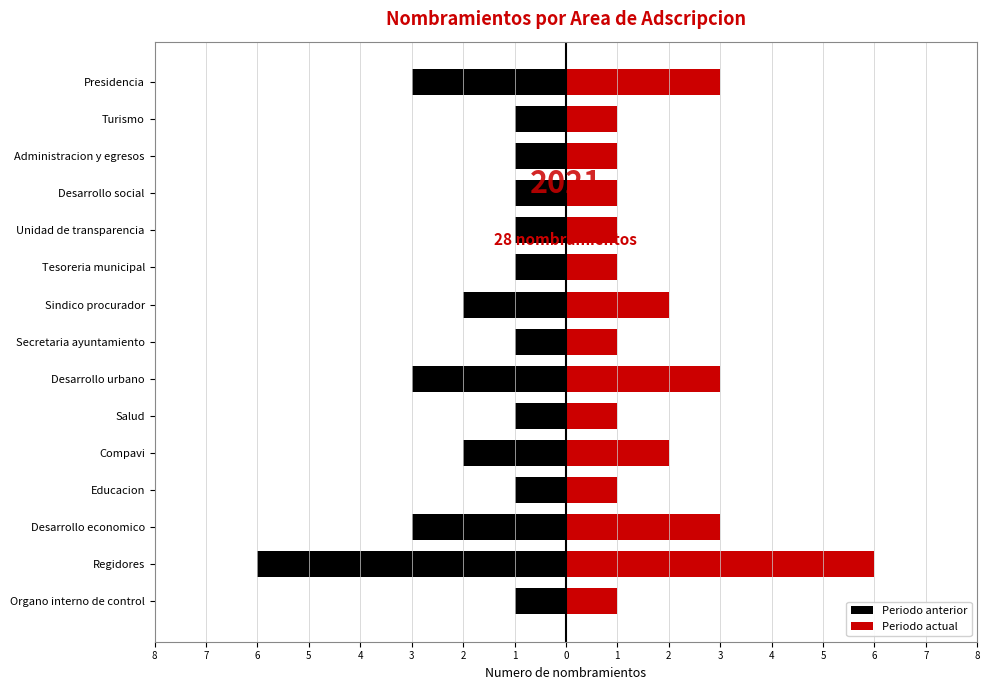

Rank the series at Tesoreria municipal from lowest to highest value.

Periodo anterior, Periodo actual